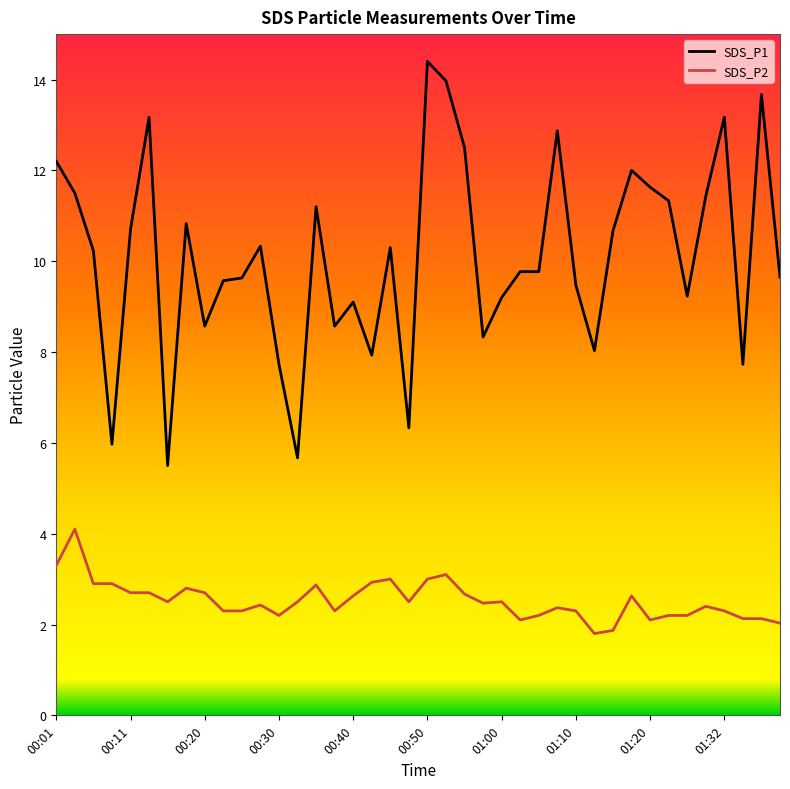

Which series has the largest total across all categories?

SDS_P1